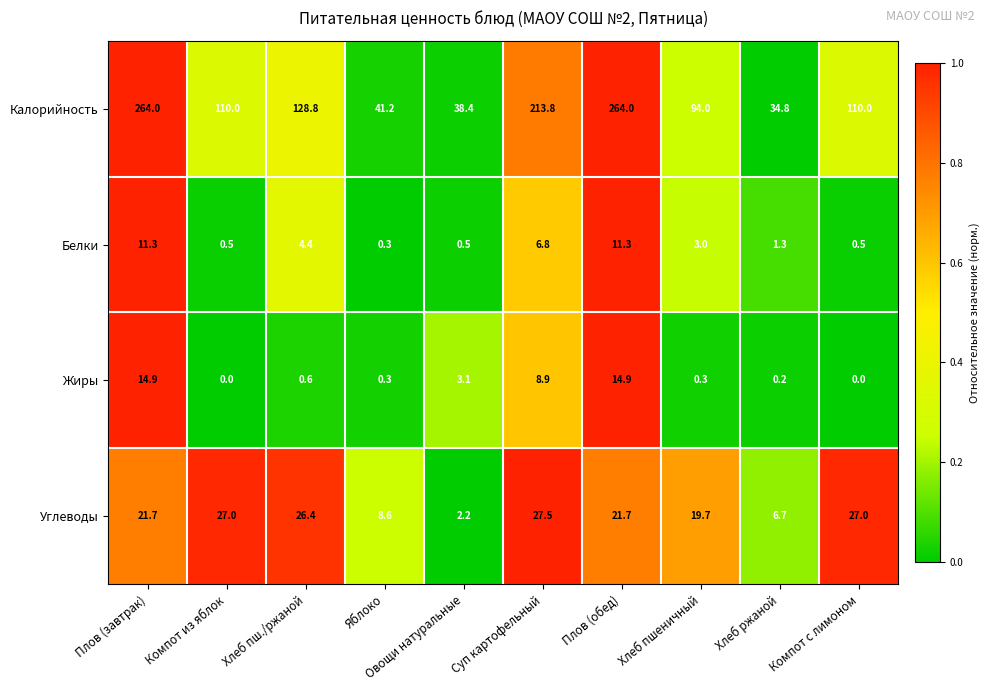

The value of Белки at Плов (завтрак) is 18.3. True or false?

False